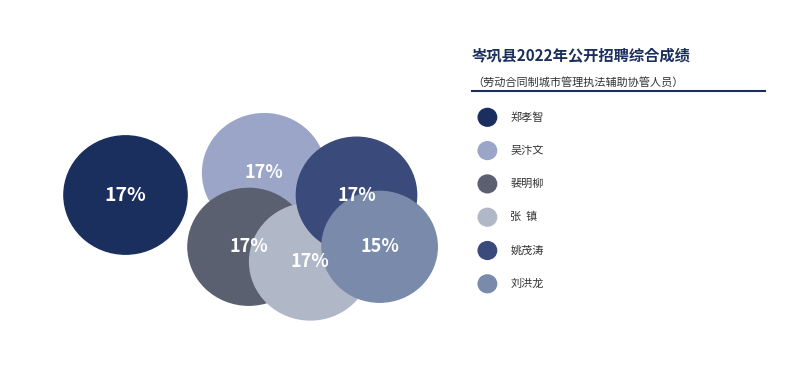

Which category has the smallest portion of the pie?

刘洪龙